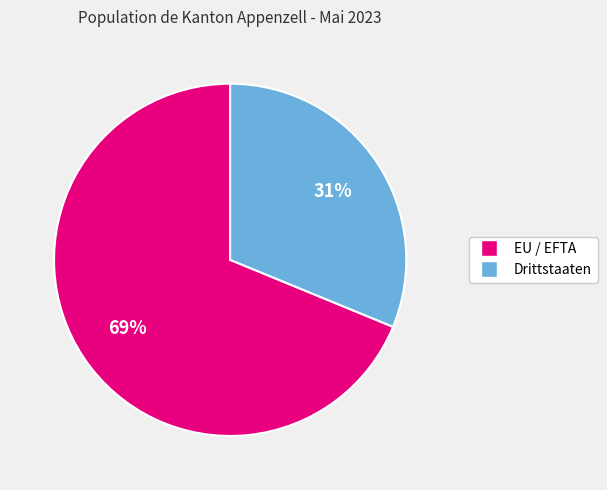

Is the sum of EU / EFTA and Drittstaaten greater than half?

Yes